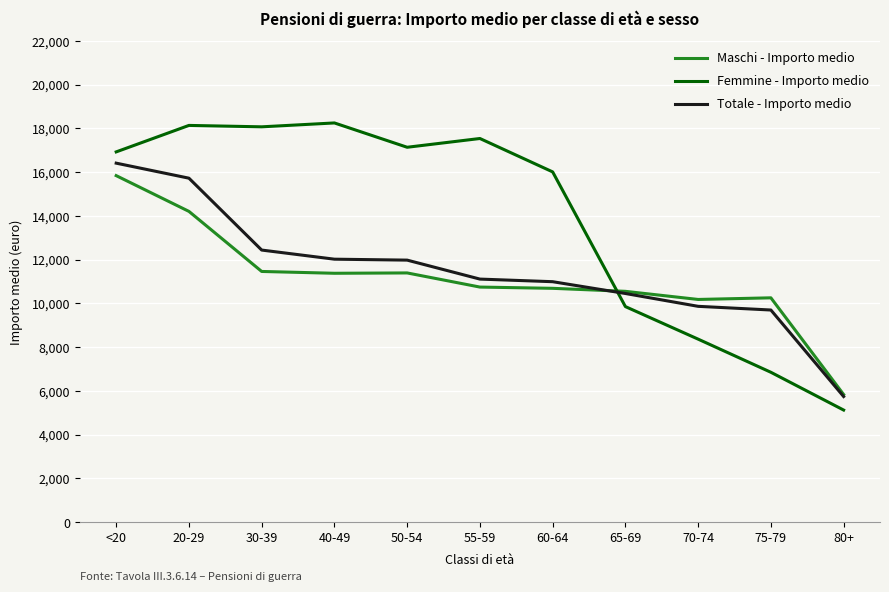

Does the chart have visible grid lines?

Yes